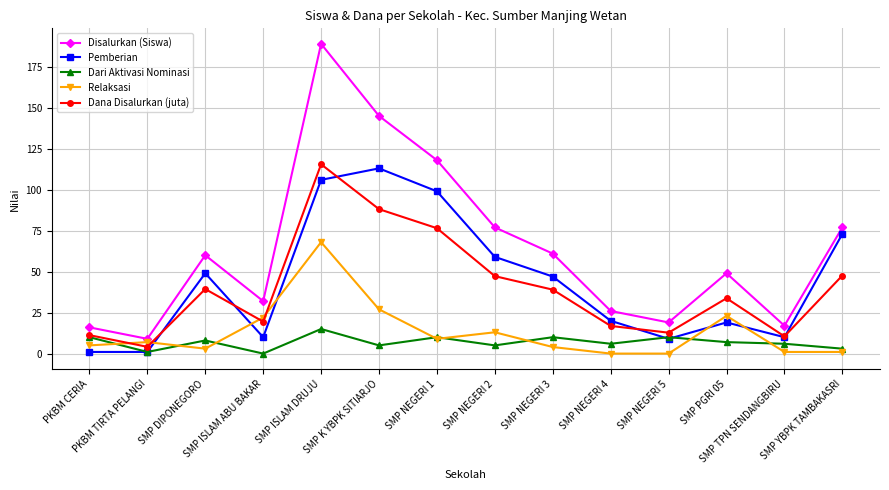

At SMP PGRI 05, list the series in order from smallest to largest.

Dari Aktivasi Nominasi, Pemberian, Relaksasi, Dana Disalurkan (juta), Disalurkan (Siswa)